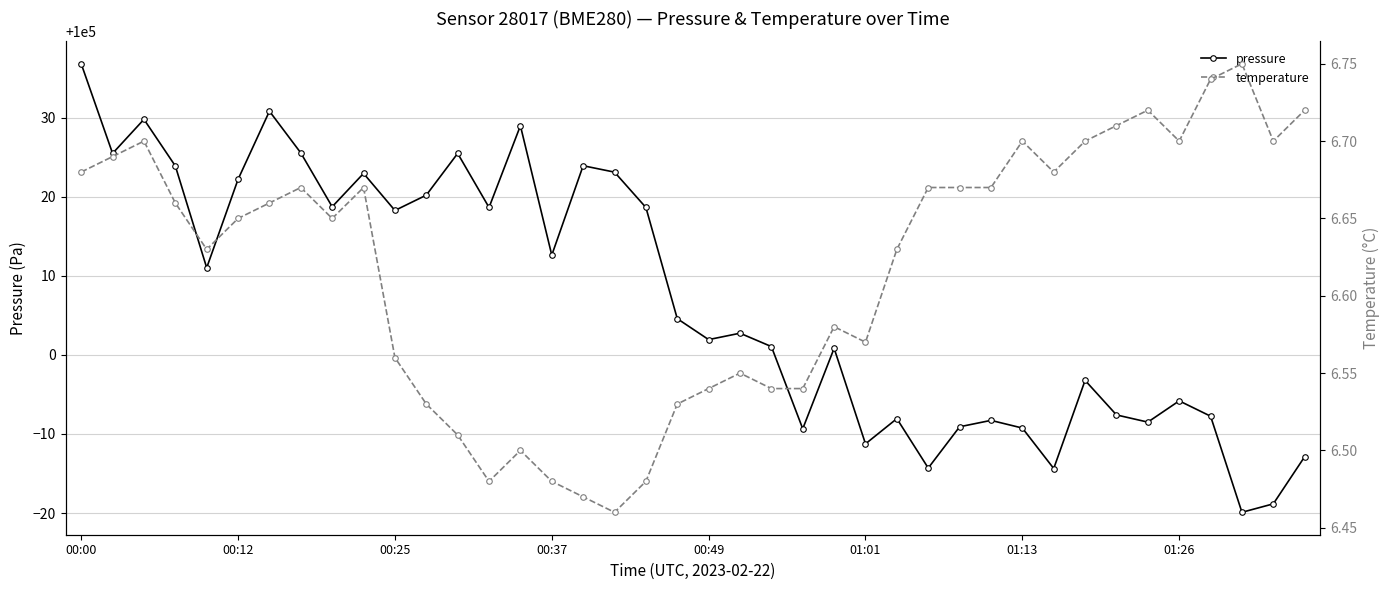

True or false: temperature and pressure intersect in this chart.

False